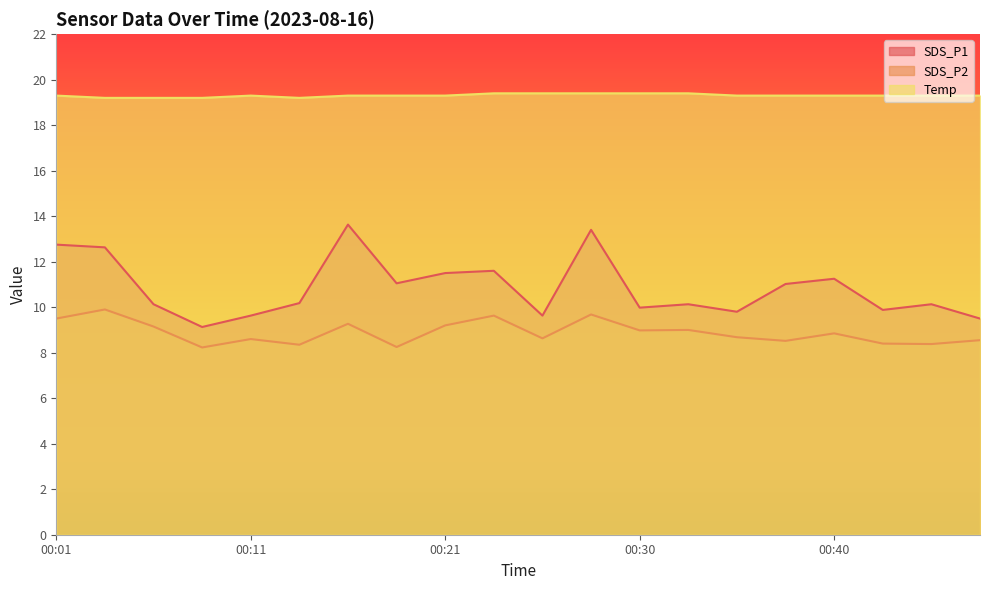

True or false: SDS_P2 and Temp intersect in this chart.

False